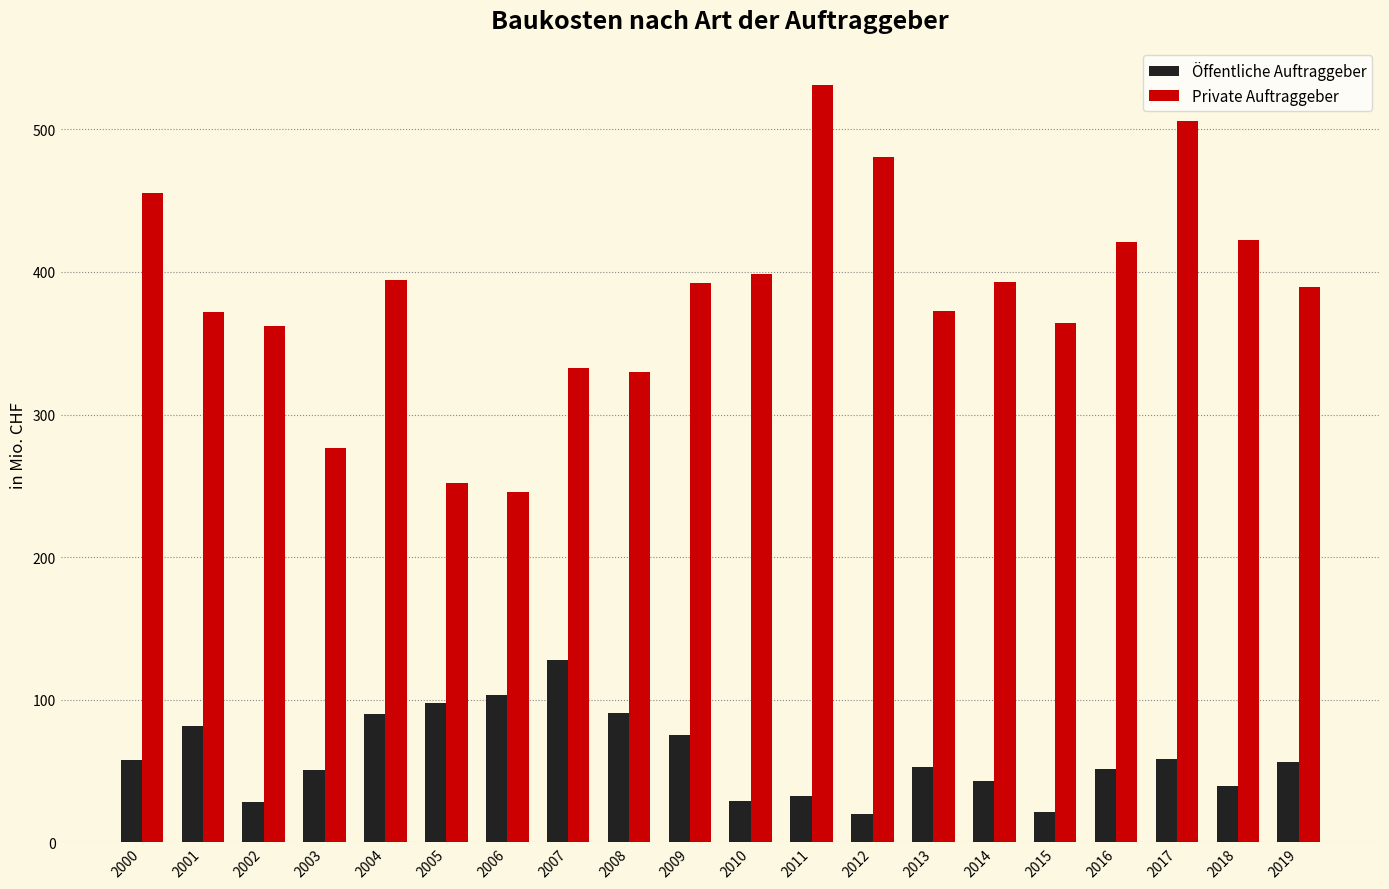

How many distinct data groups are displayed?

2